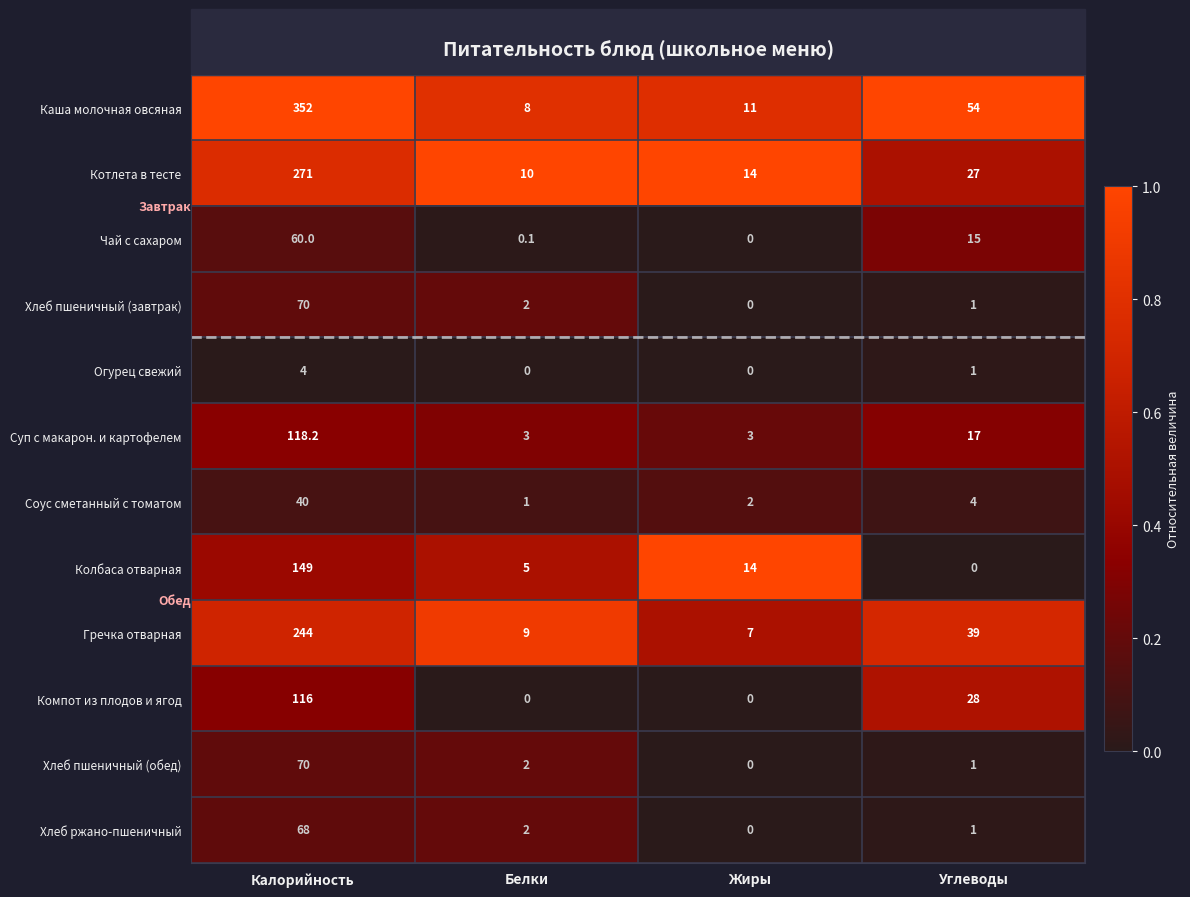

What is the total value across all series at Белки?

42.1